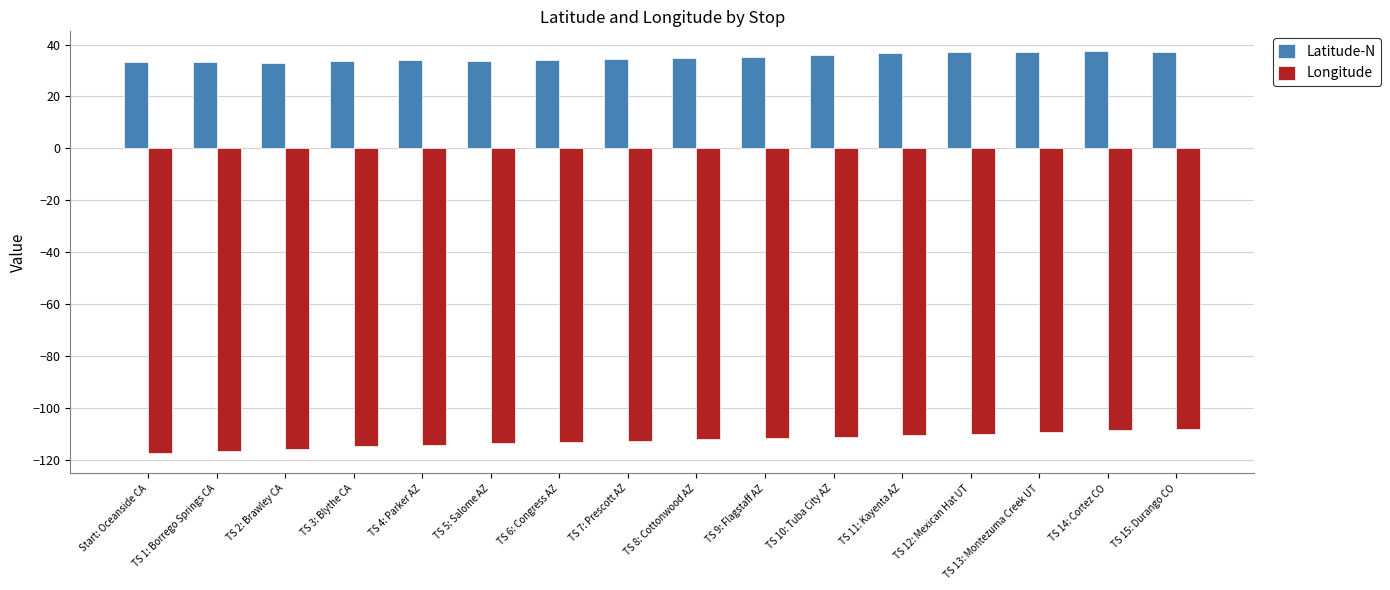

What is the smallest value displayed?

-117.4